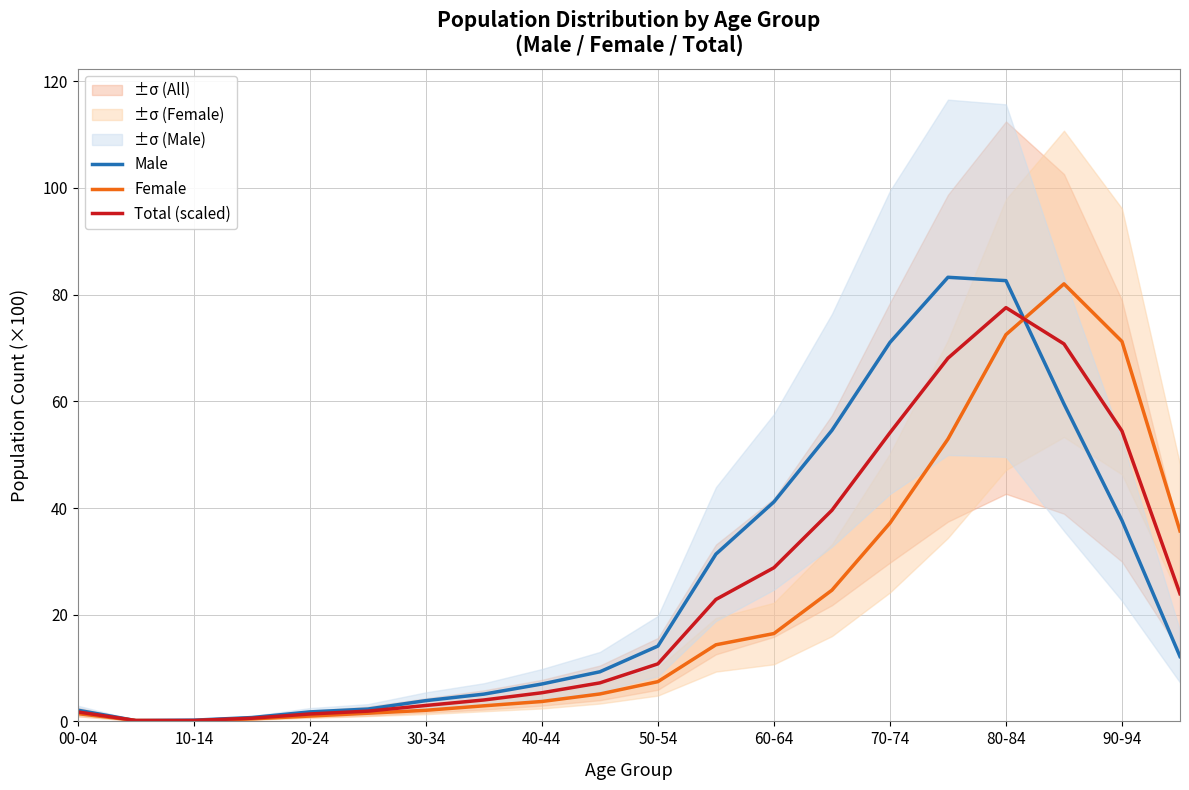

What is the smallest value displayed?

0.1